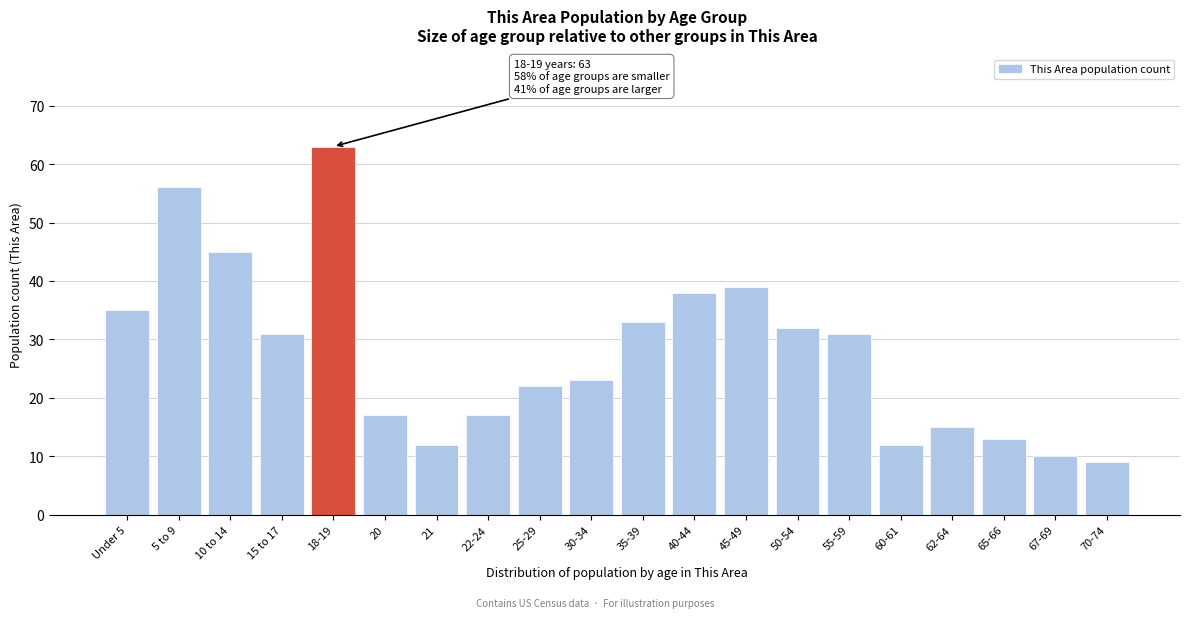

Reading left to right, what are all the values shown in this chart?

Under 5=35	5 to 9=56	10 to 14=45	15 to 17=31	18-19=63	20=17	21=12	22-24=17	25-29=22	30-34=23	35-39=33	40-44=38	45-49=39	50-54=32	55-59=31	60-61=12	62-64=15	65-66=13	67-69=10	70-74=9